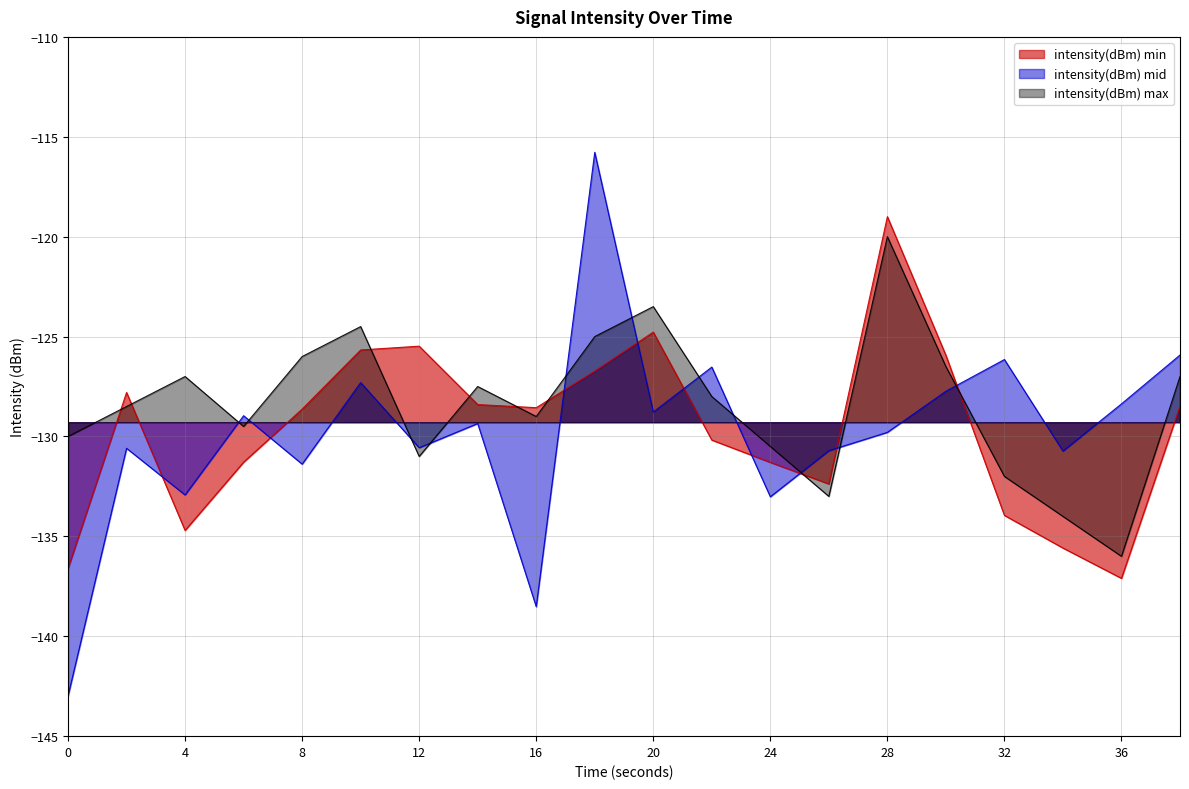

Where do intensity(dBm) min and intensity(dBm) mid first cross each other?

2 and 4